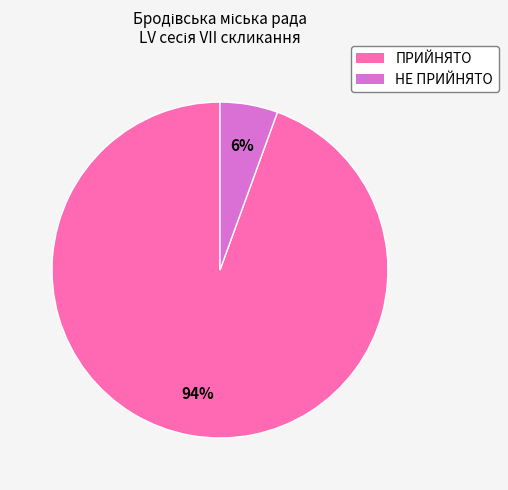

To the nearest percent, what is the combined percentage of НЕ ПРИЙНЯТО and ПРИЙНЯТО?

100%